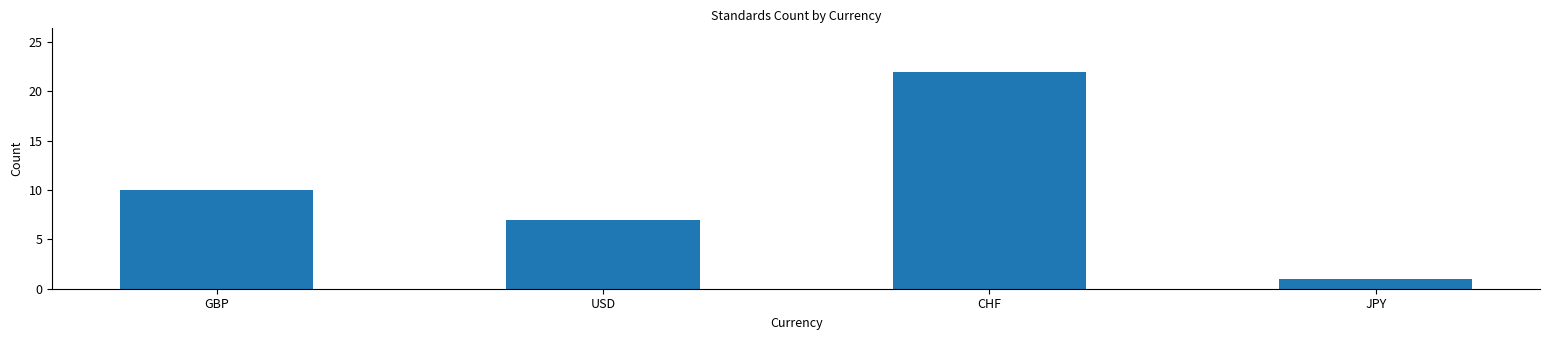

Rank the categories by value from lowest to highest.

JPY, USD, GBP, CHF